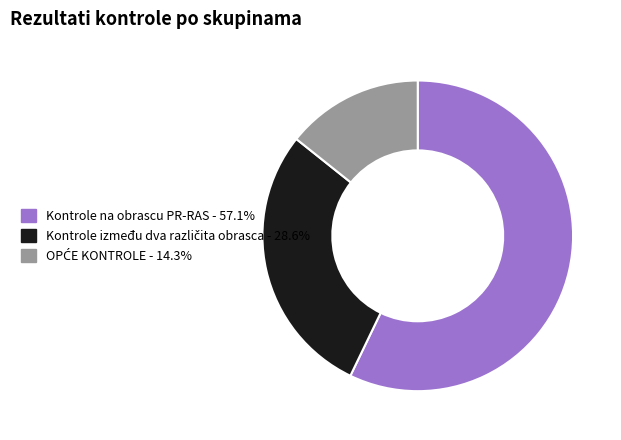

True or false: Kontrole na obrascu PR-RAS accounts for 57% of the total.

True